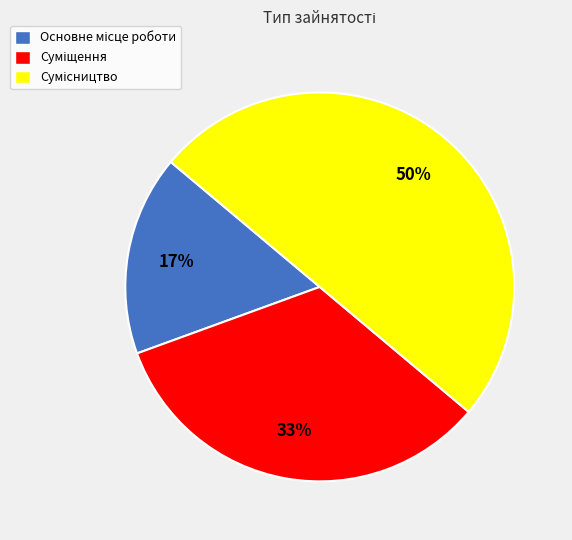

To the nearest percent, what is the average slice percentage?

33%